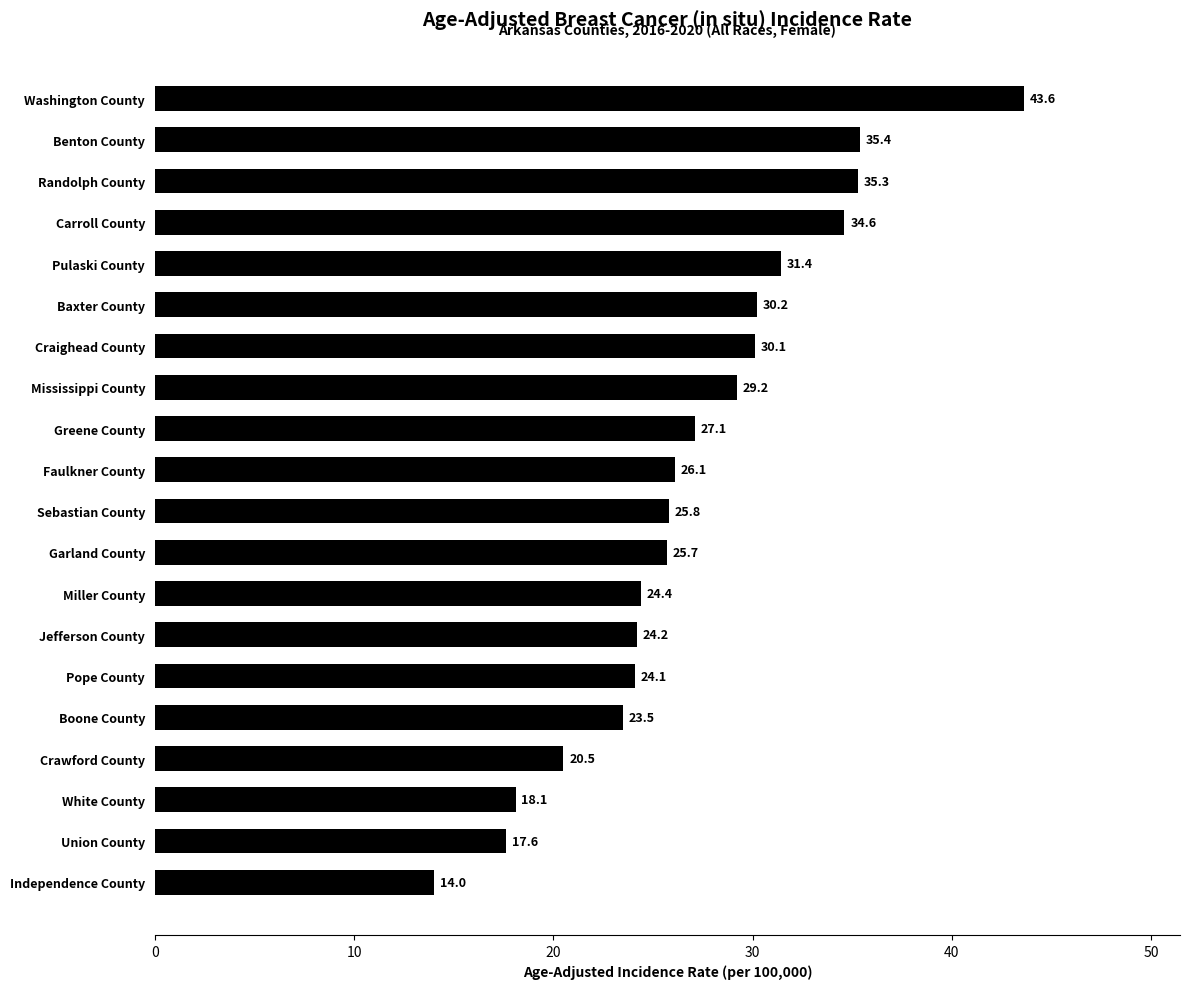

What is the difference between the maximum and minimum values?

29.6